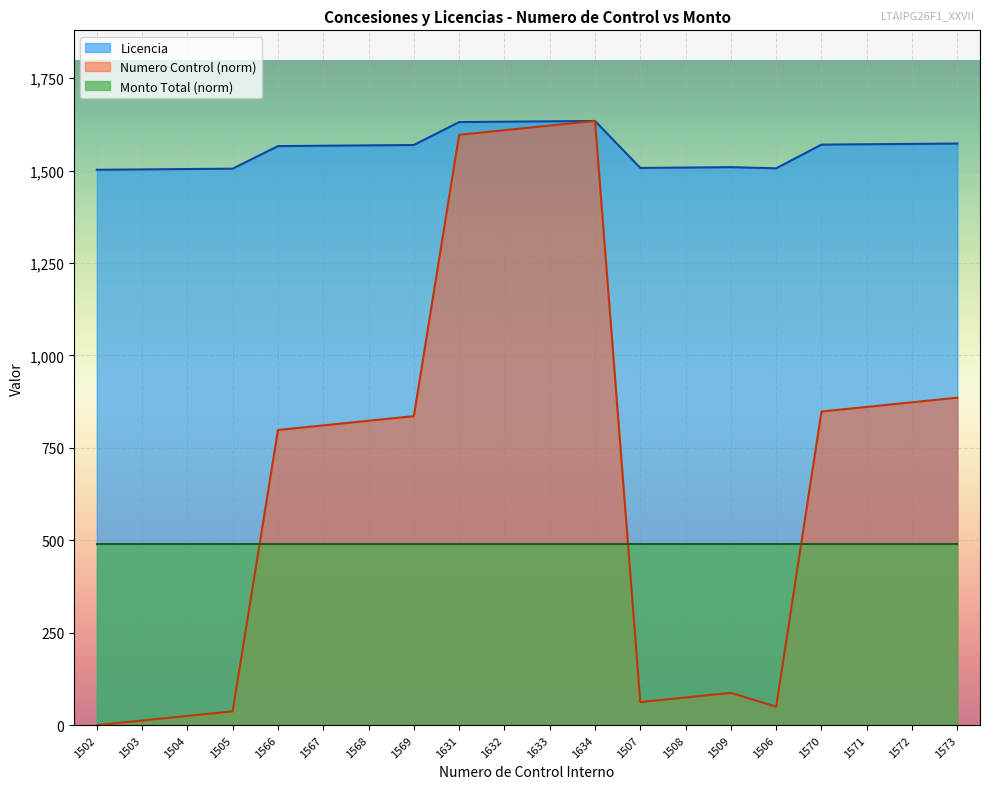

True or false: Licencia and Numero Control cross at least once.

False